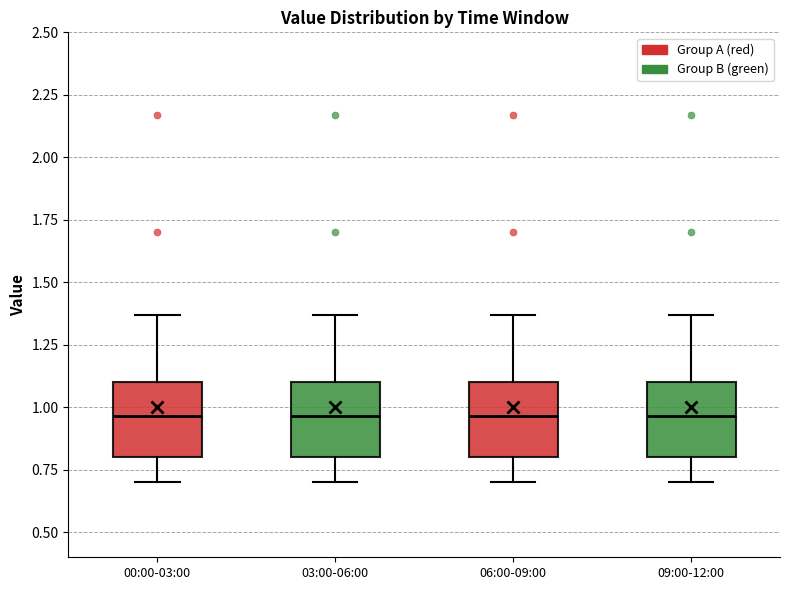

Reading left to right, read every box against the y-axis: the position of its median line, the range the box covers, and the ends of its whiskers. The values are not printed on the chart, so give them approximately, as read against the axis.

00:00-03:00: median 0.95, box 0.80 to 1.10, whiskers 0.70 to 1.35
03:00-06:00: median 0.95, box 0.80 to 1.10, whiskers 0.70 to 1.35
06:00-09:00: median 0.95, box 0.80 to 1.10, whiskers 0.70 to 1.35
09:00-12:00: median 0.95, box 0.80 to 1.10, whiskers 0.70 to 1.35